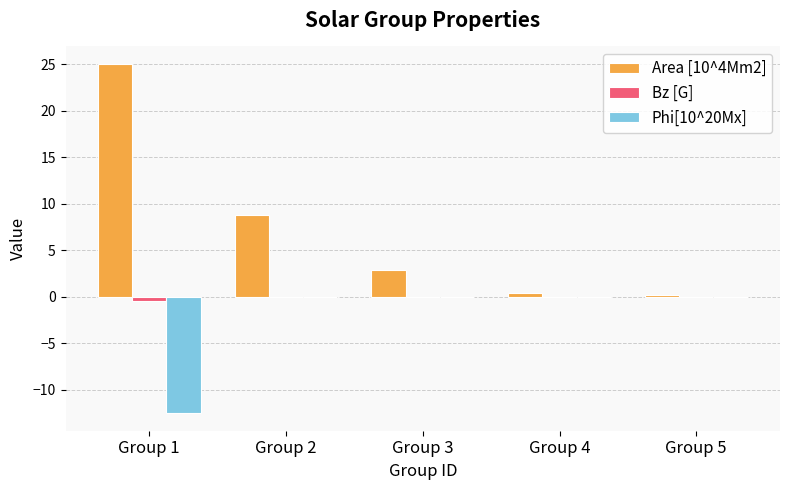

What is the average value of the Bz [G] series?

-0.1